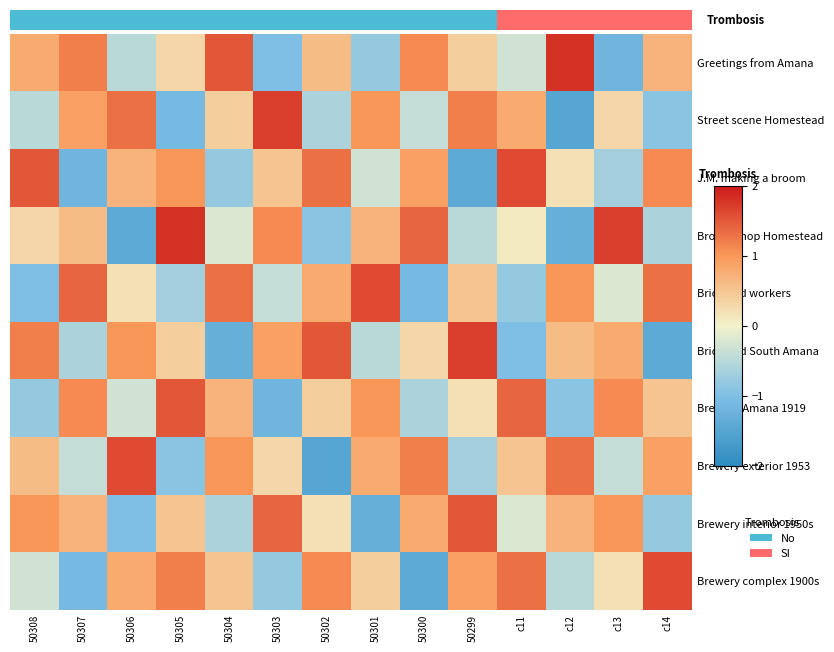

Count the number of data series in this chart.

10